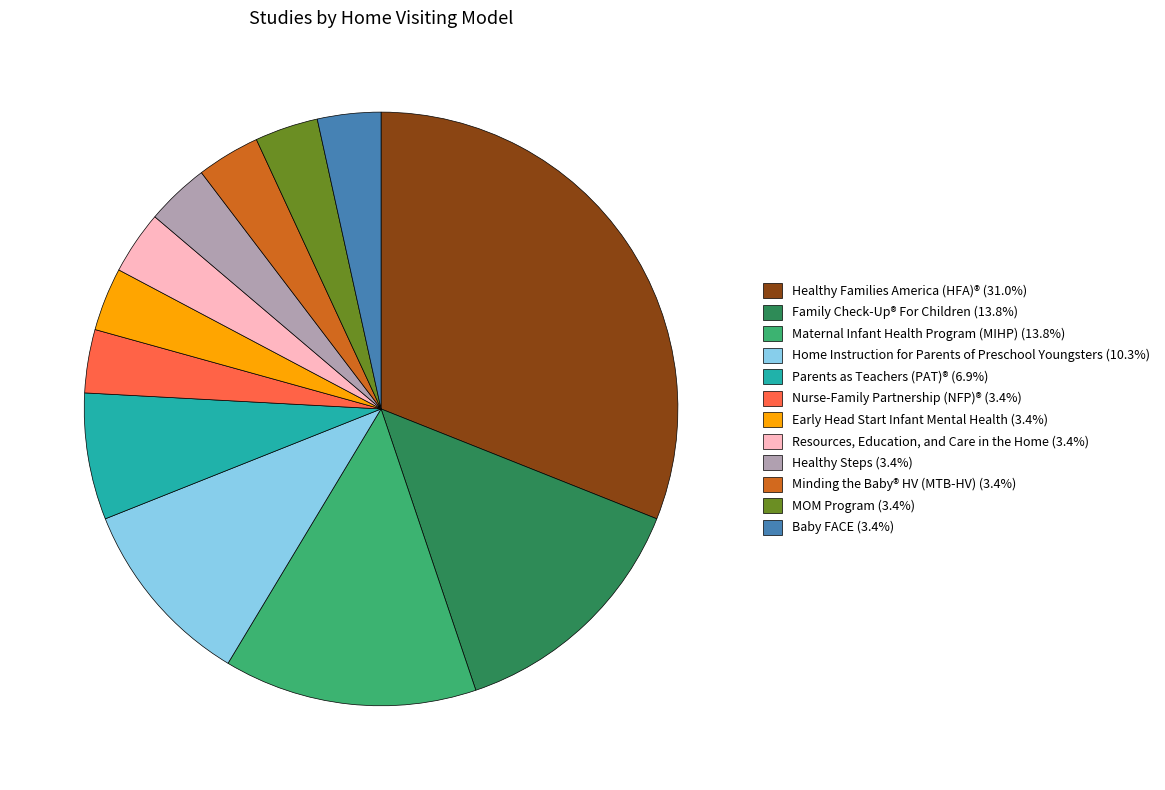

Approximately how many times larger is the value at Home Instruction for Parents of Preschool Youngsters (10.3%) compared to Maternal Infant Health Program (MIHP) (13.8%)?

0.8